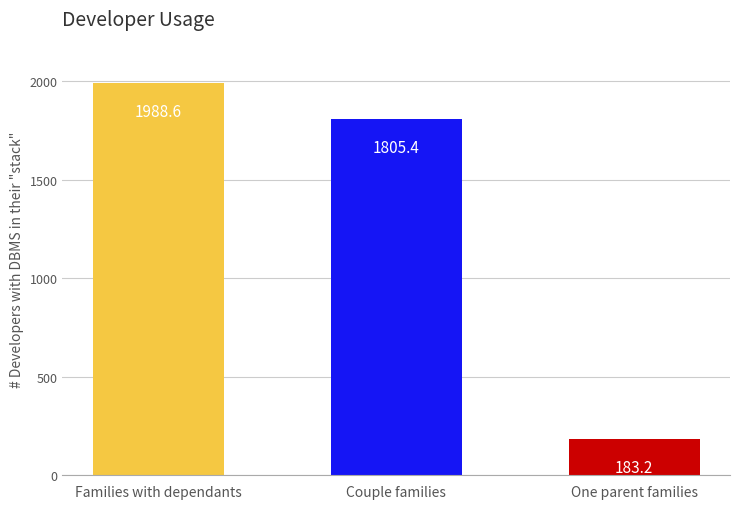

What is the difference between the maximum and minimum values?

1805.4